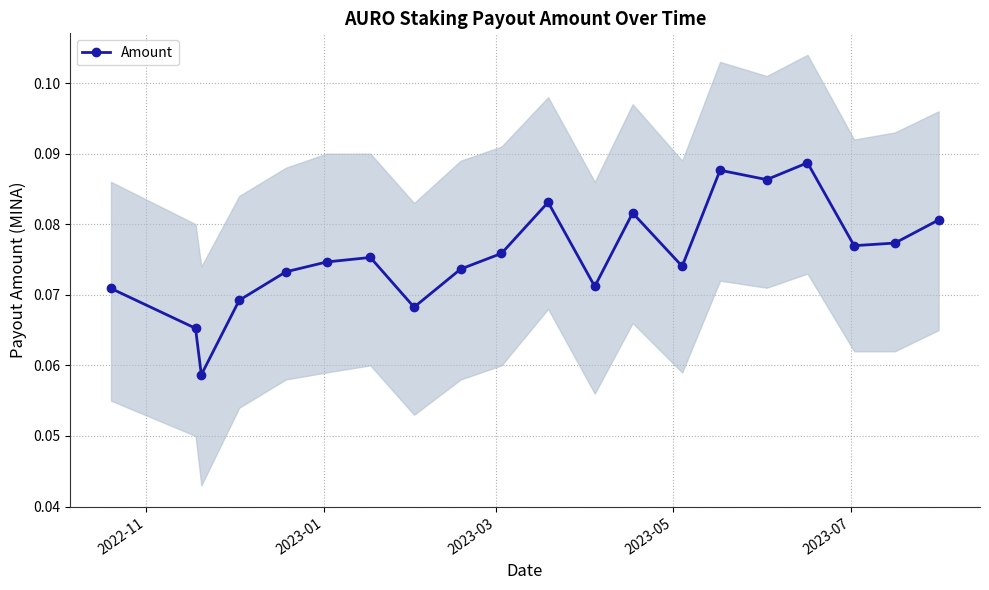

Count the Amount values in the range 0 to 1.

20